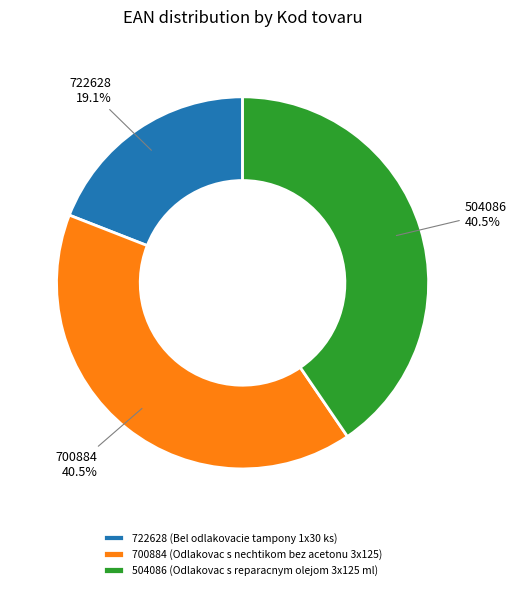

Is there a majority slice in this chart?

No